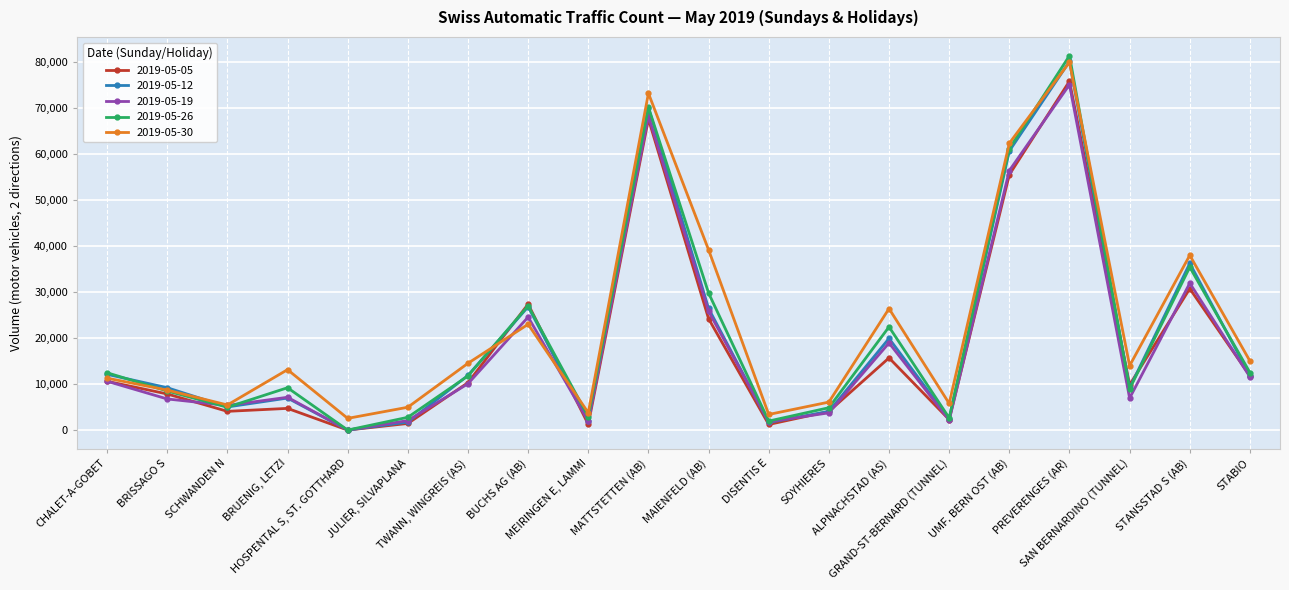

What is the greatest value displayed?

81270